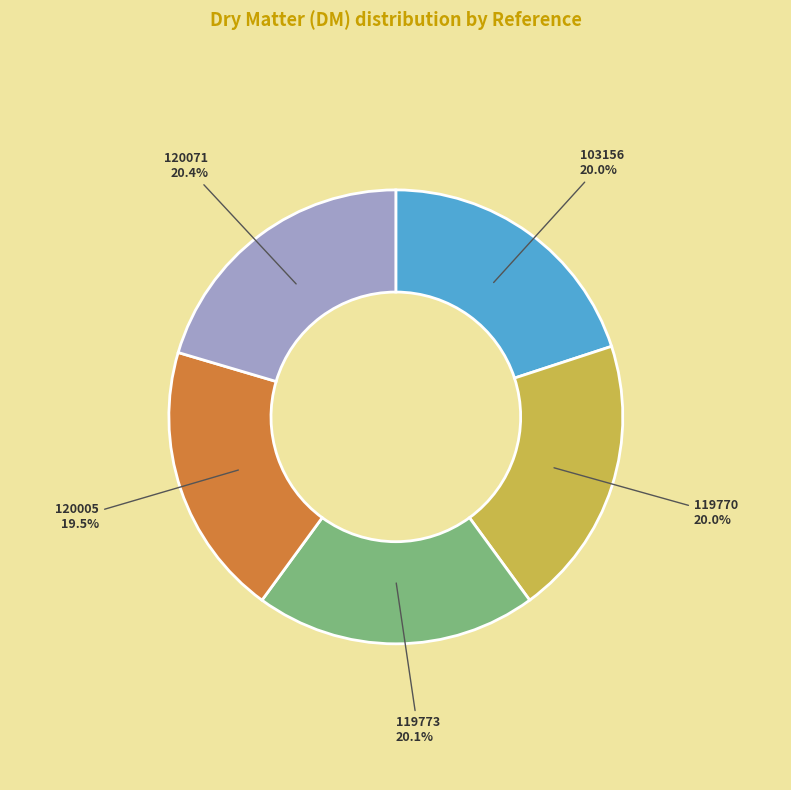

Does any single category account for the majority?

No